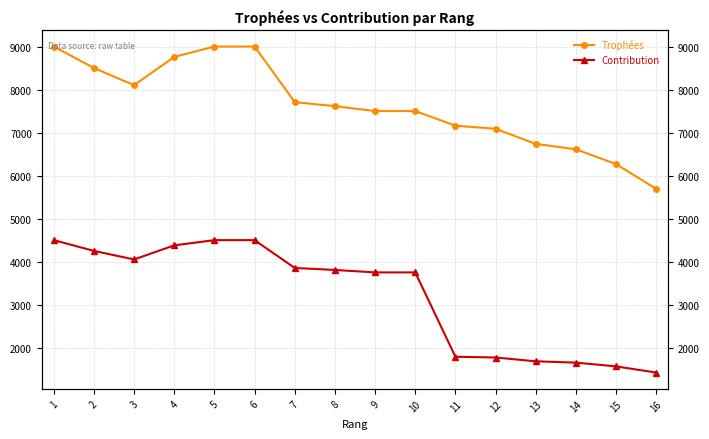

The value of Contribution at 9 is 4911. True or false?

False